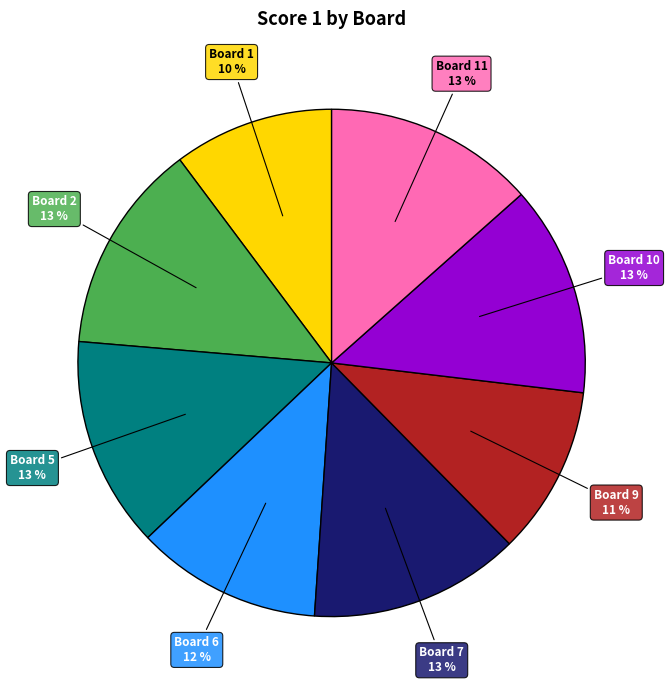

Is there any slice that represents more than half of the pie?

No